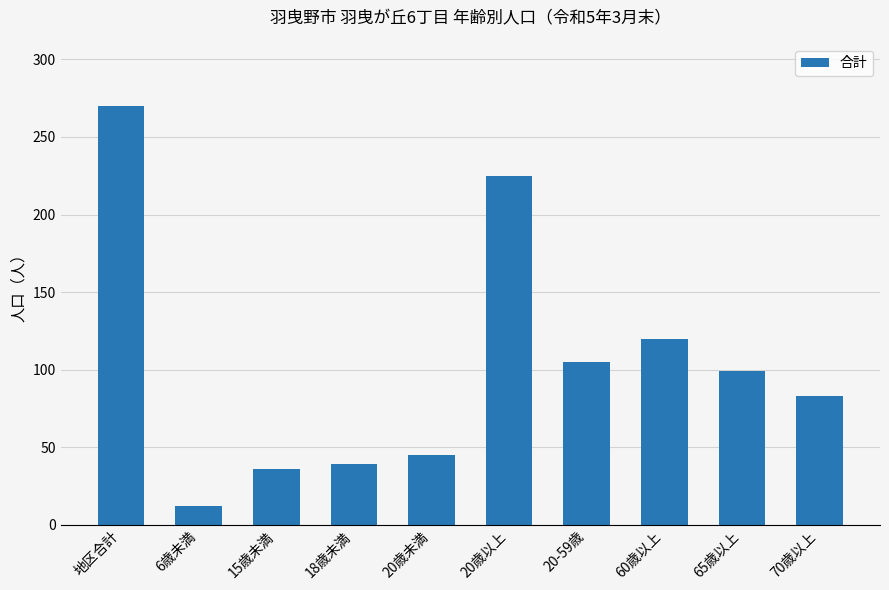

How many distinct data groups are displayed?

1